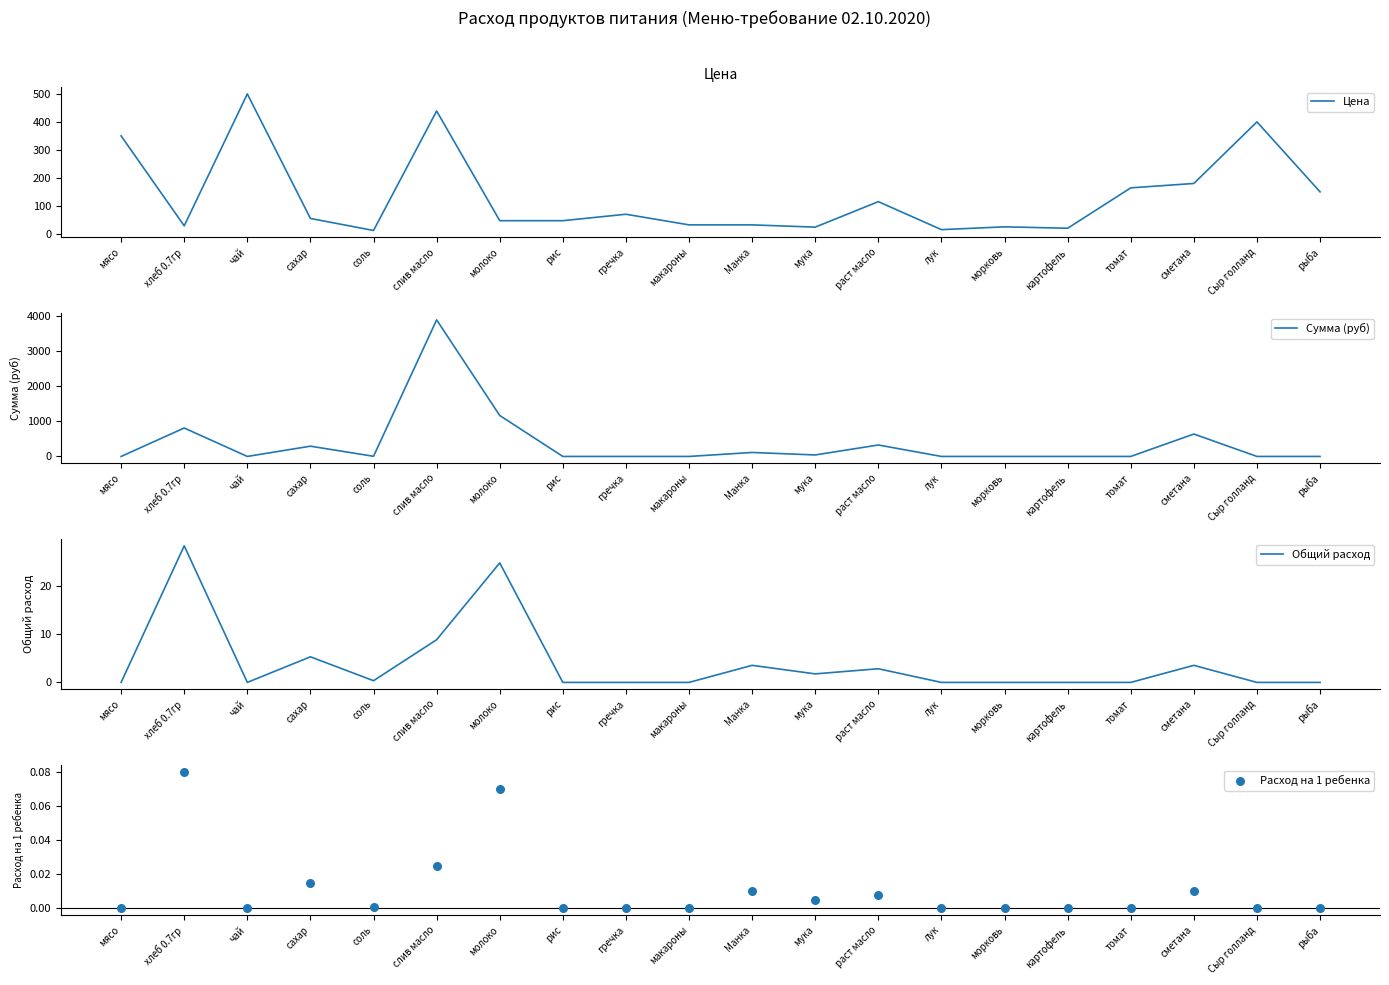

Which series reaches the maximum Y coordinate?

Сумма (руб)